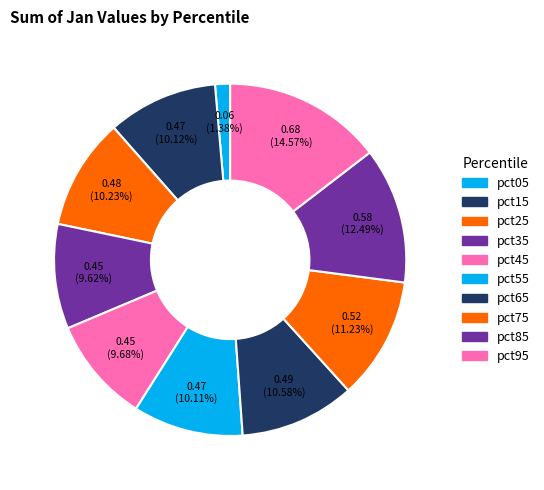

To the nearest percent, what is the difference between the largest and smallest slice percentages?

13%